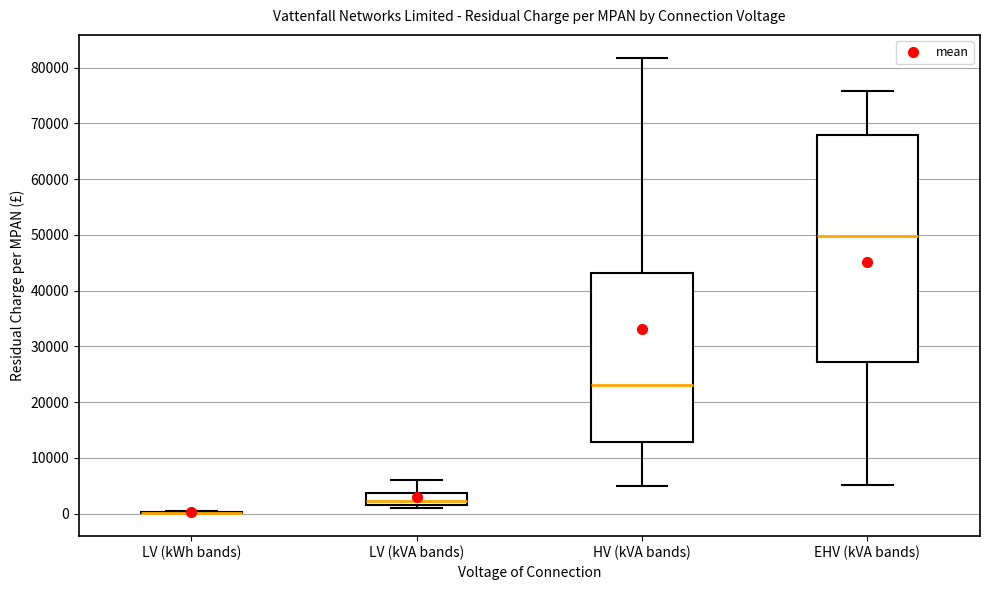

Comparing the boxes themselves (not the whiskers), which one is the tallest?

EHV (kVA bands)